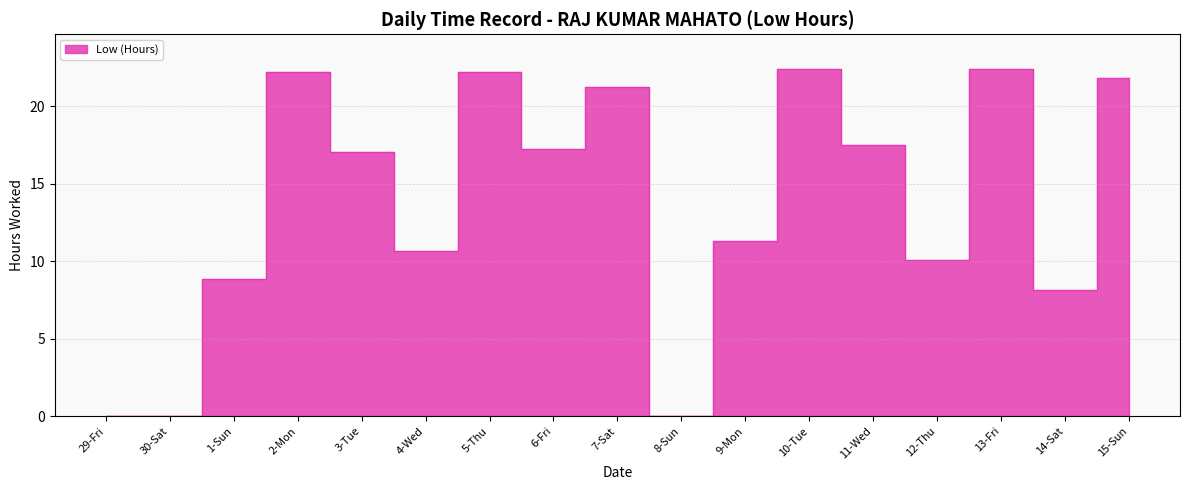

List the labels in order of value, largest first.

13-Fri, 10-Tue, 2-Mon, 5-Thu, 15-Sun, 7-Sat, 11-Wed, 6-Fri, 3-Tue, 9-Mon, 4-Wed, 12-Thu, 1-Sun, 14-Sat, 29-Fri, 30-Sat, 8-Sun